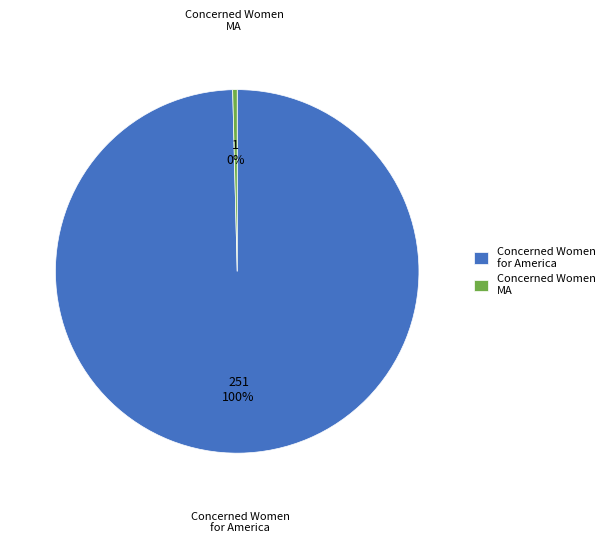

Approximately how many times larger is the value at Concerned Women for America compared to Concerned Women MA?

251.0